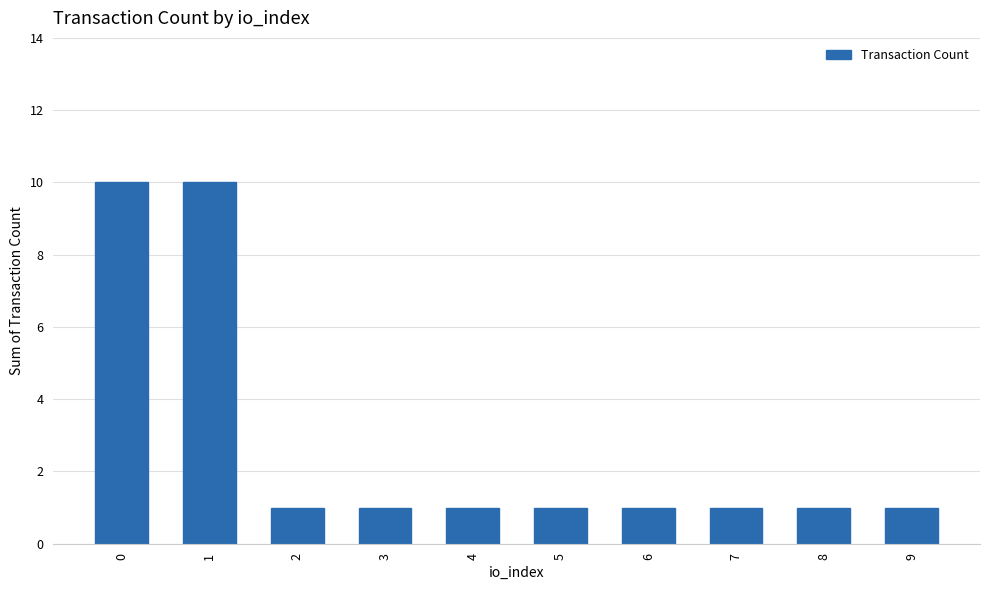

Approximately how many times larger is the value at 6 compared to 9?

1.0